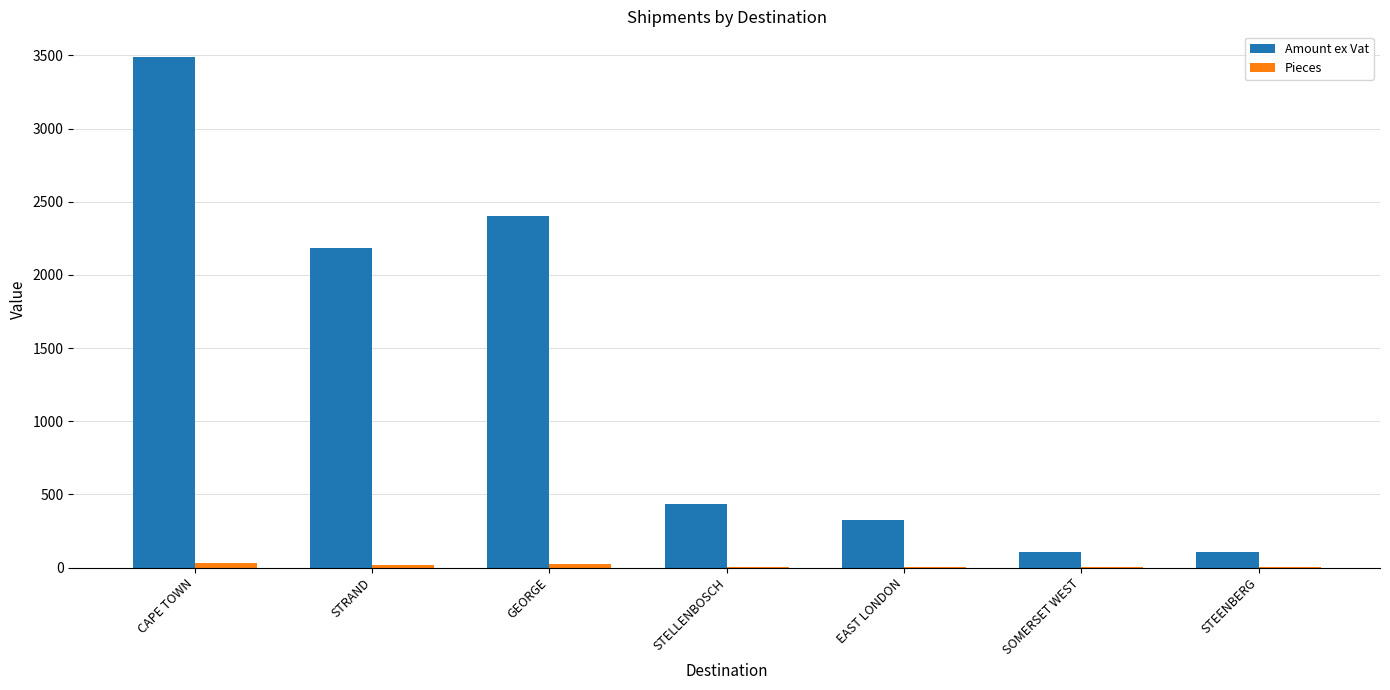

Is it true that Amount ex Vat equals 2181.6 at STRAND?

True